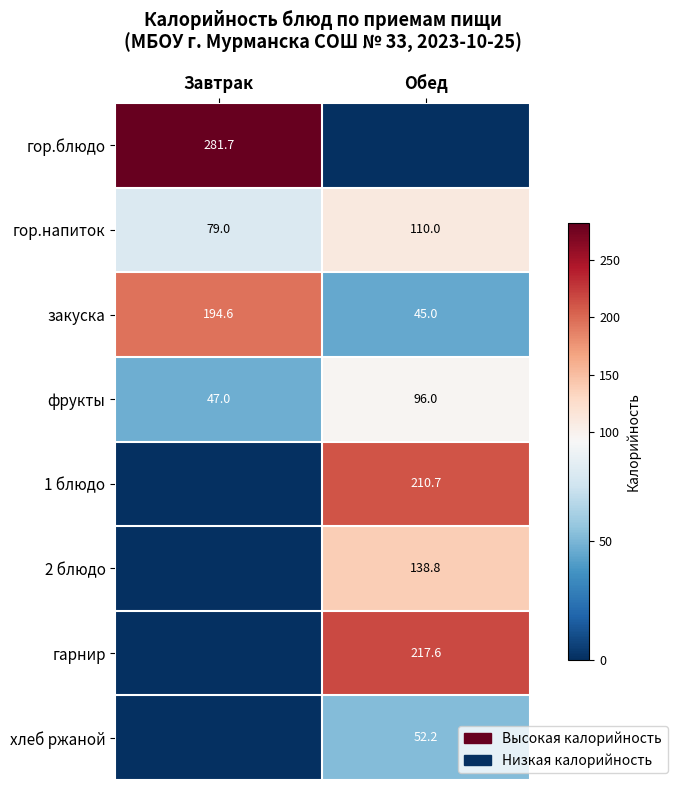

How many фрукты values are between 47 and 96?

2